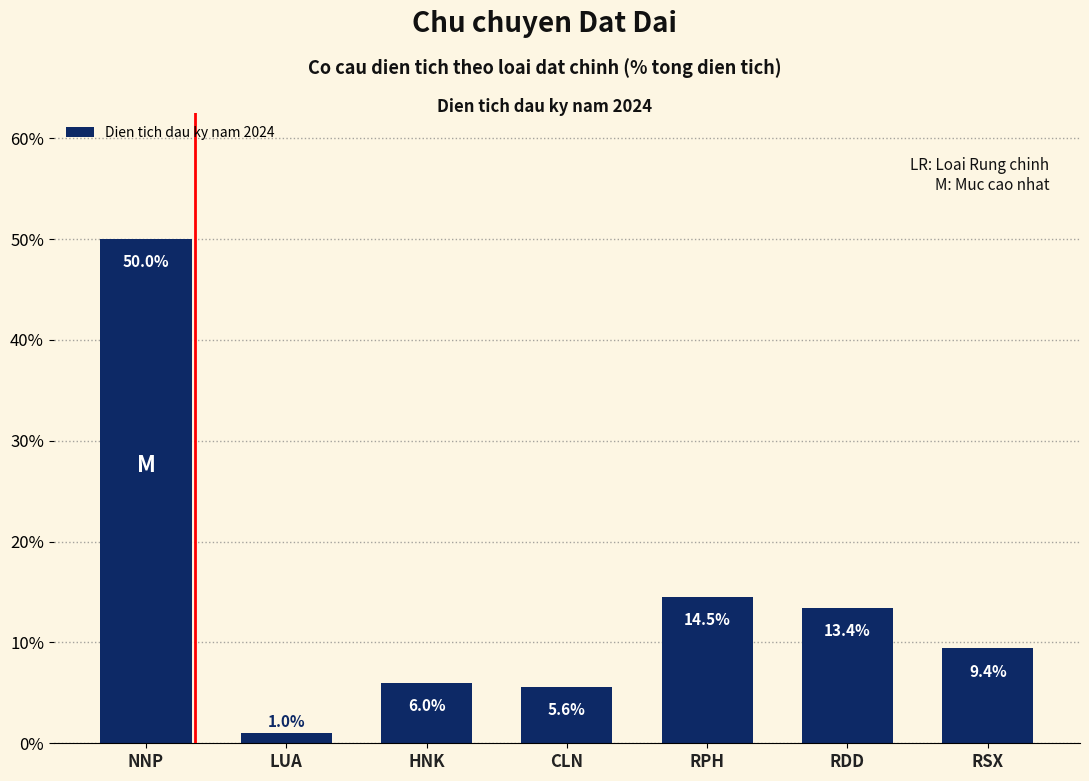

What is the change in value from NNP to RDD?

-36.6